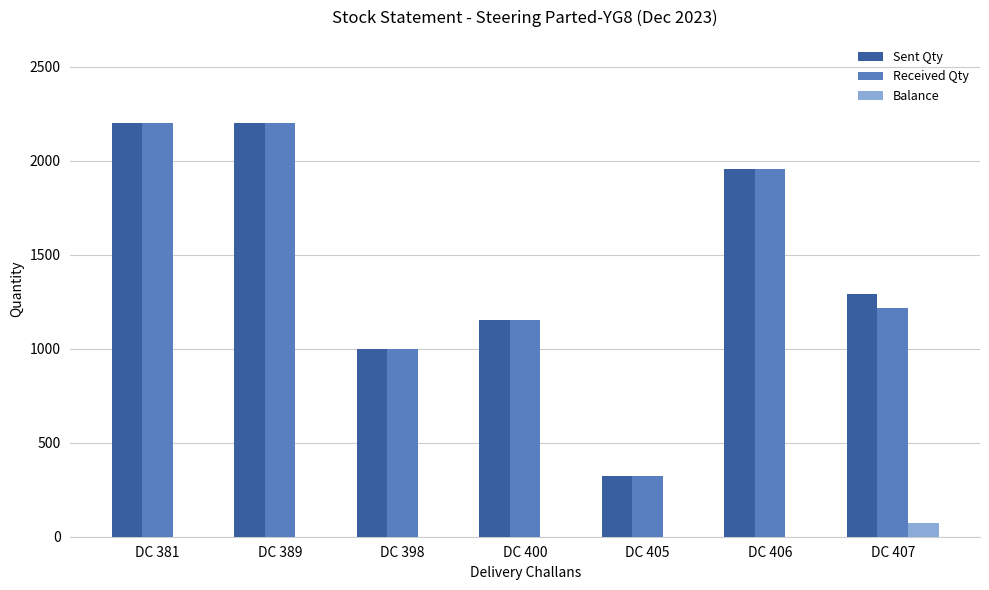

Reading left to right, transcribe all the data shown in this chart.

Sent Qty: 2203	2203	1000	1155	323	1954	1289
Received Qty: 2203	2203	1000	1155	323	1954	1218
Balance: 0	0	0	0	0	0	71